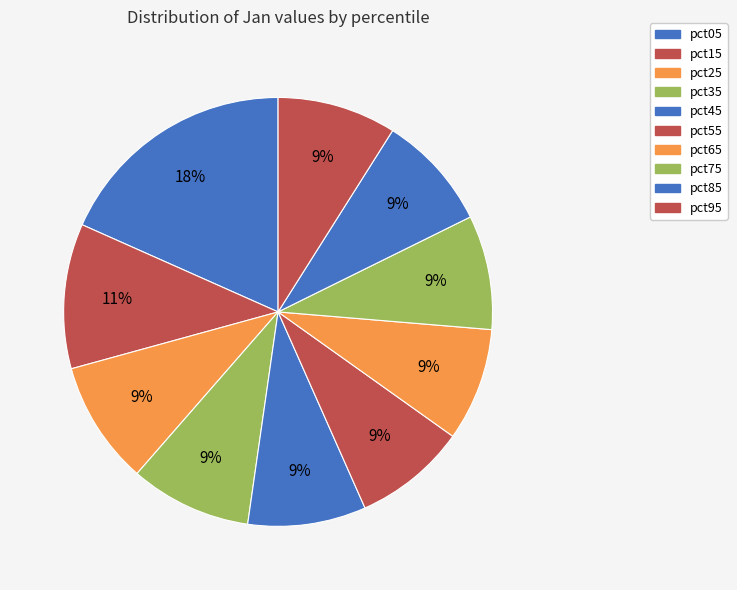

Between pct25 and pct05, which is larger?

pct05